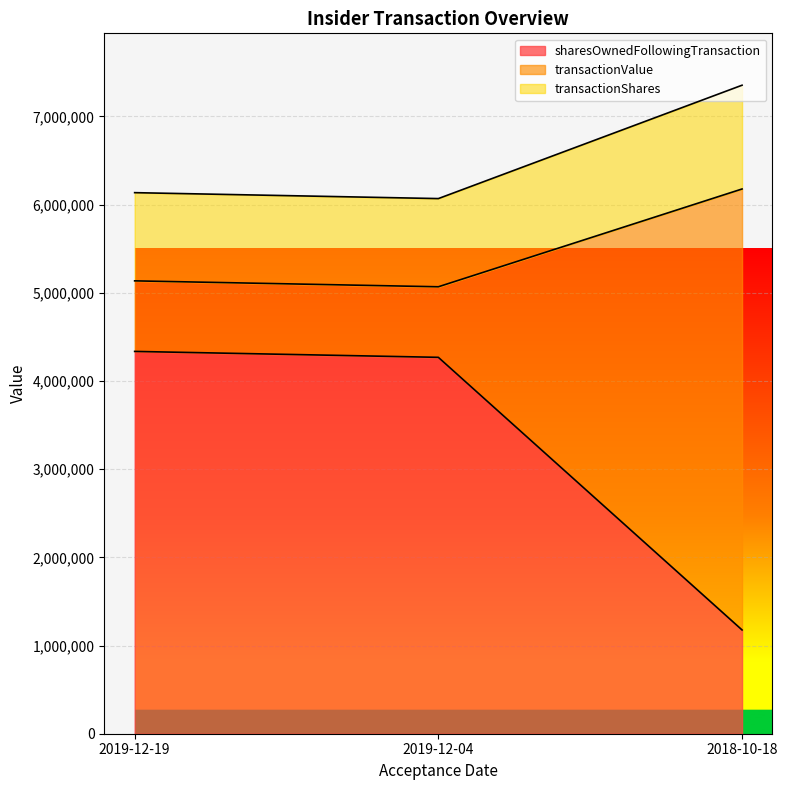

At which label is sharesOwnedFollowingTransaction closest to 2755588?

2019-12-04